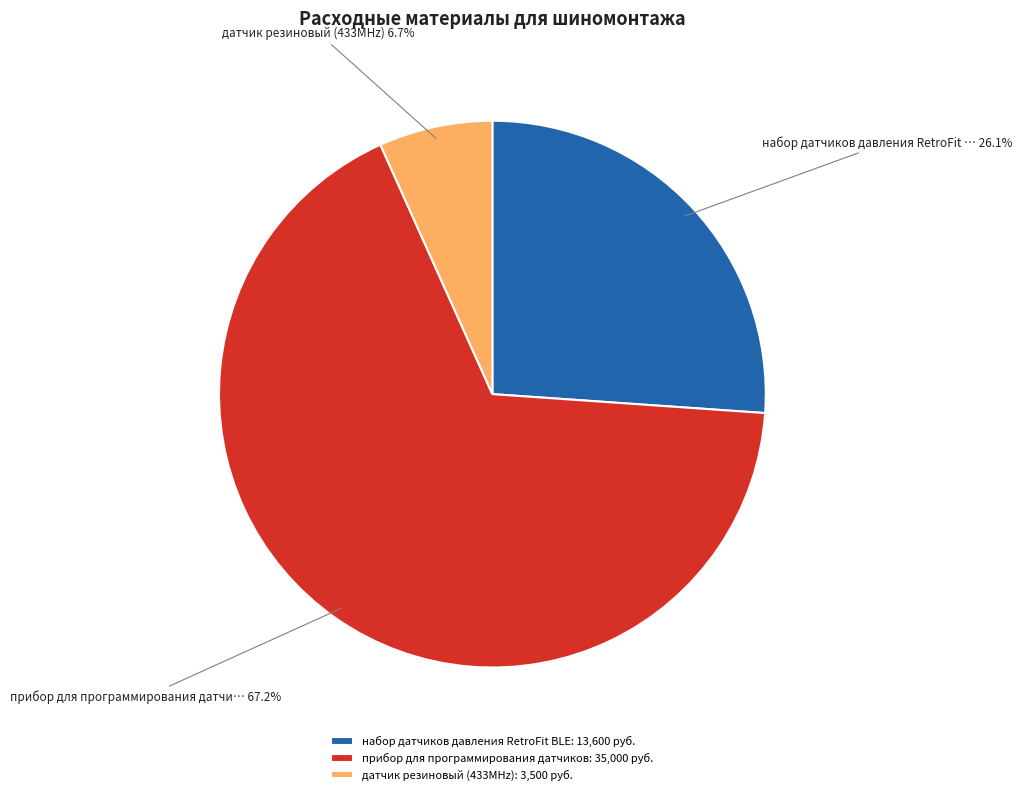

Rank the categories by value from lowest to highest.

датчик резиновый (433MHz), набор датчиков давления RetroFit BLE, прибор для программирования датчиков